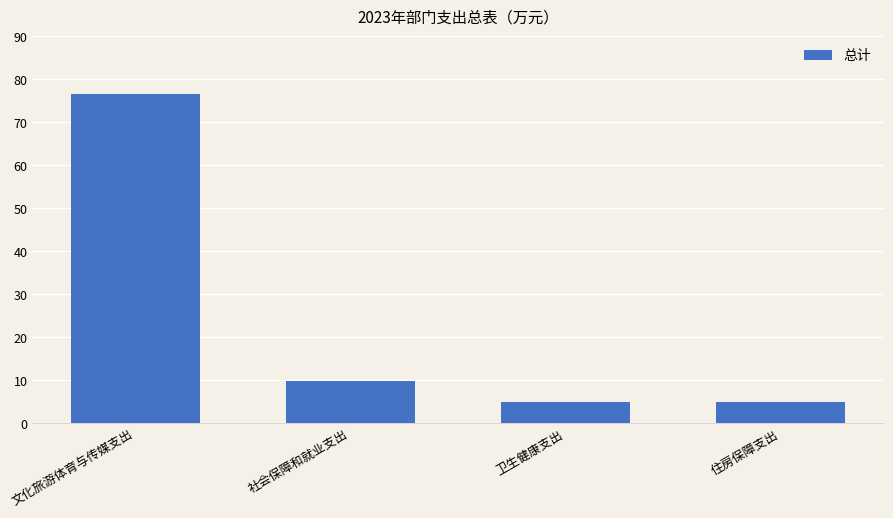

What position from the left is 住房保障支出?

4